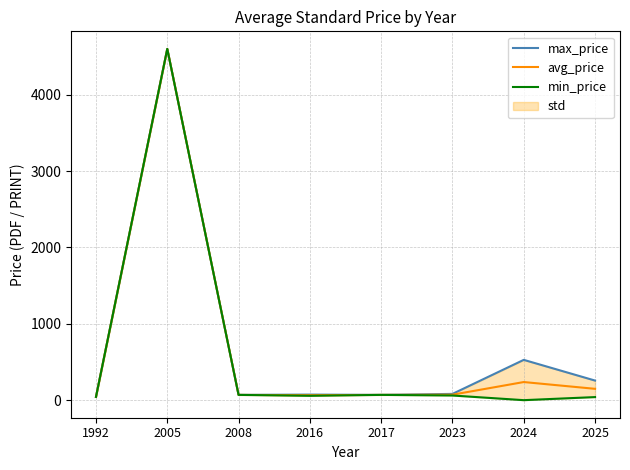

Which series has the largest range (max minus min)?

min_price